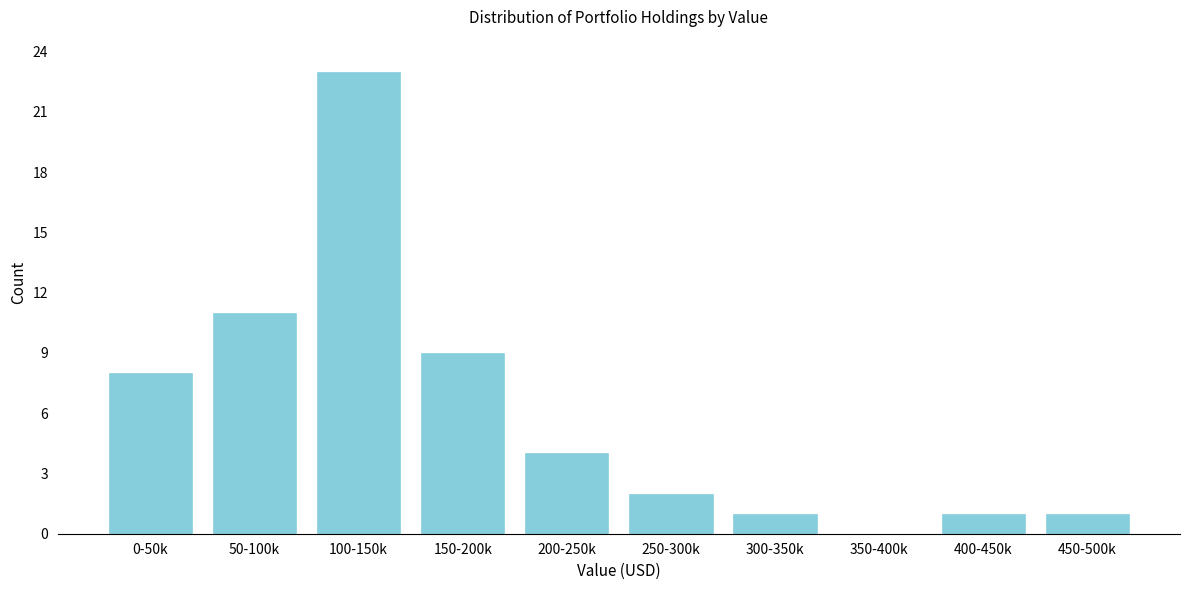

Reading left to right, list all the values displayed in this chart.

0-50k=8	50-100k=11	100-150k=23	150-200k=9	200-250k=4	250-300k=2	300-350k=1	350-400k=0	400-450k=1	450-500k=1